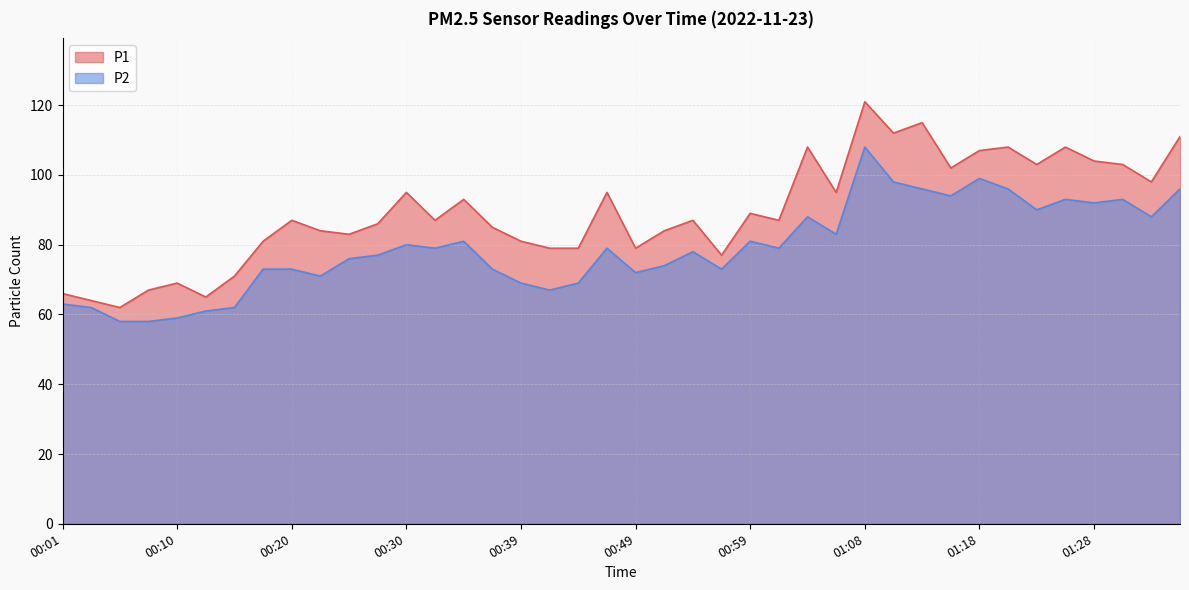

Where is P1 nearest to the value 91?

00:35